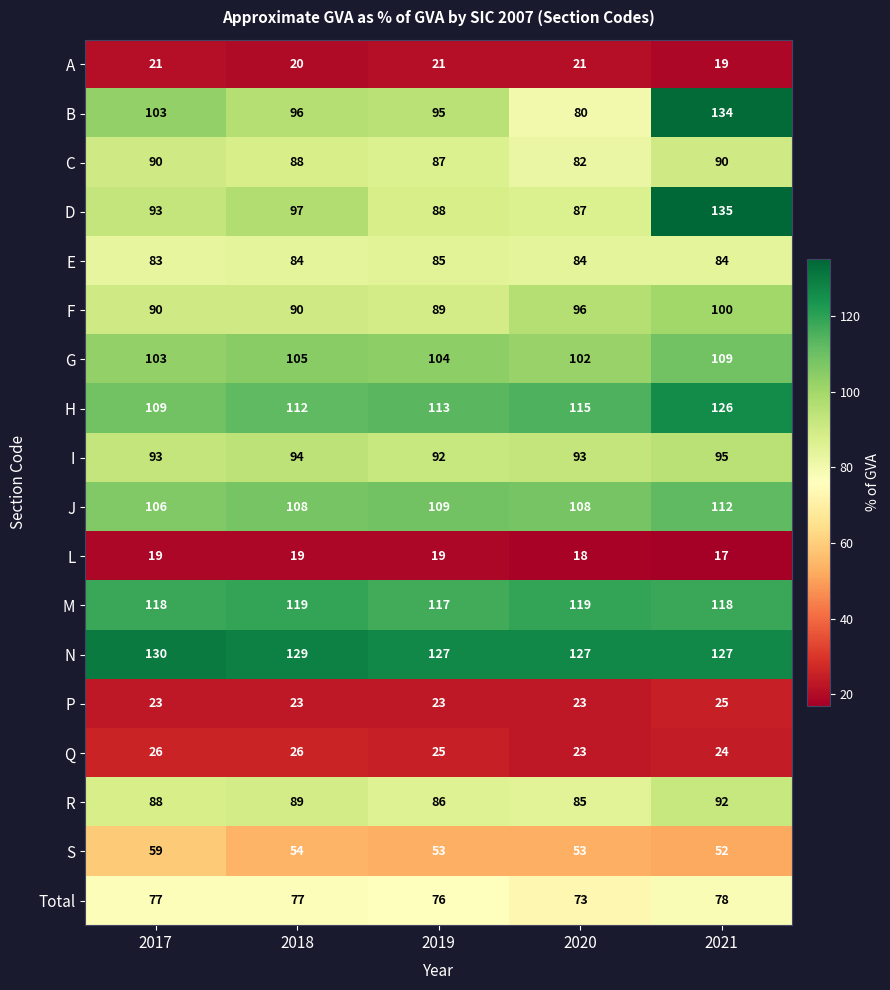

The value of F at 2017 is 90. True or false?

True